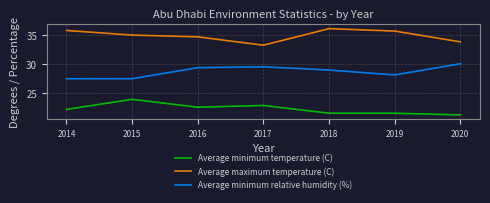

Rank the series at 2014 from lowest to highest value.

Average minimum temperature (C), Average minimum relative humidity (%), Average maximum temperature (C)